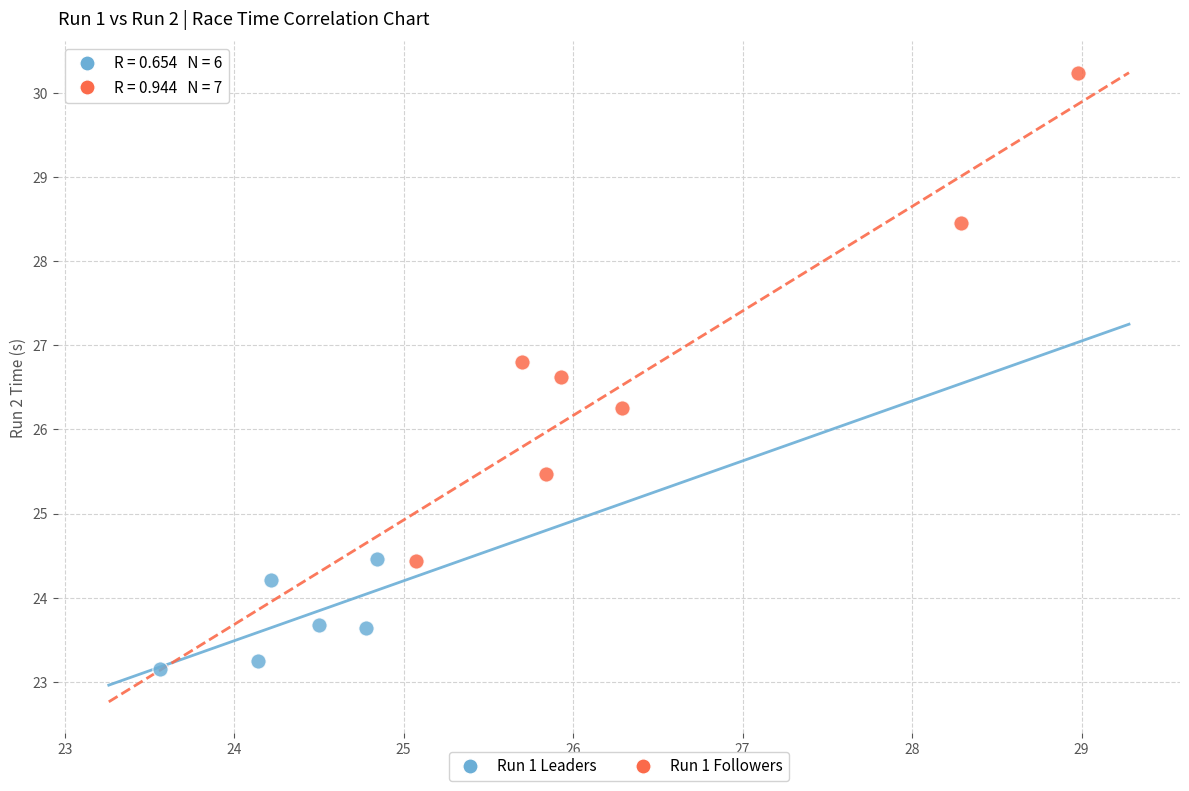

Which series reaches the minimum Y coordinate?

Run 1 Leaders